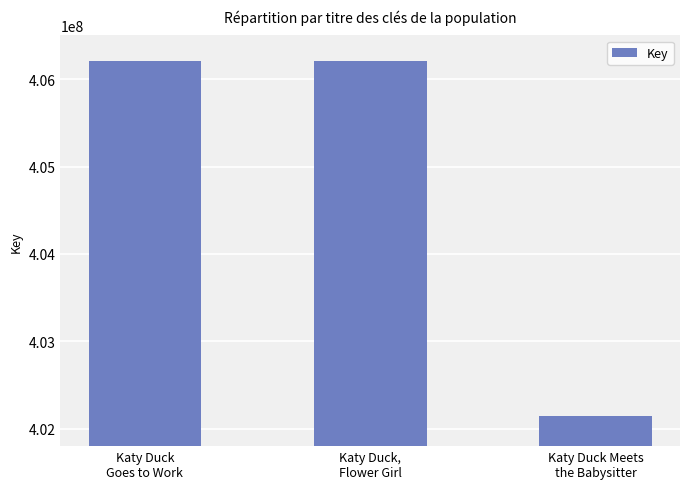

Are the bars grouped side by side (vs. stacked)?

No